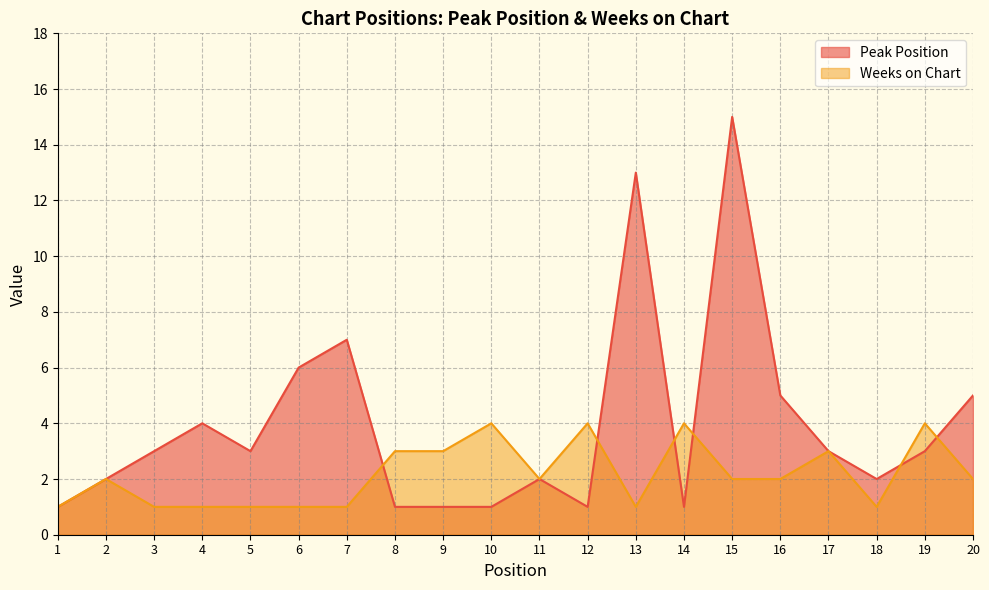

What is the value of the Peak Position point at the 14th from the left?

1